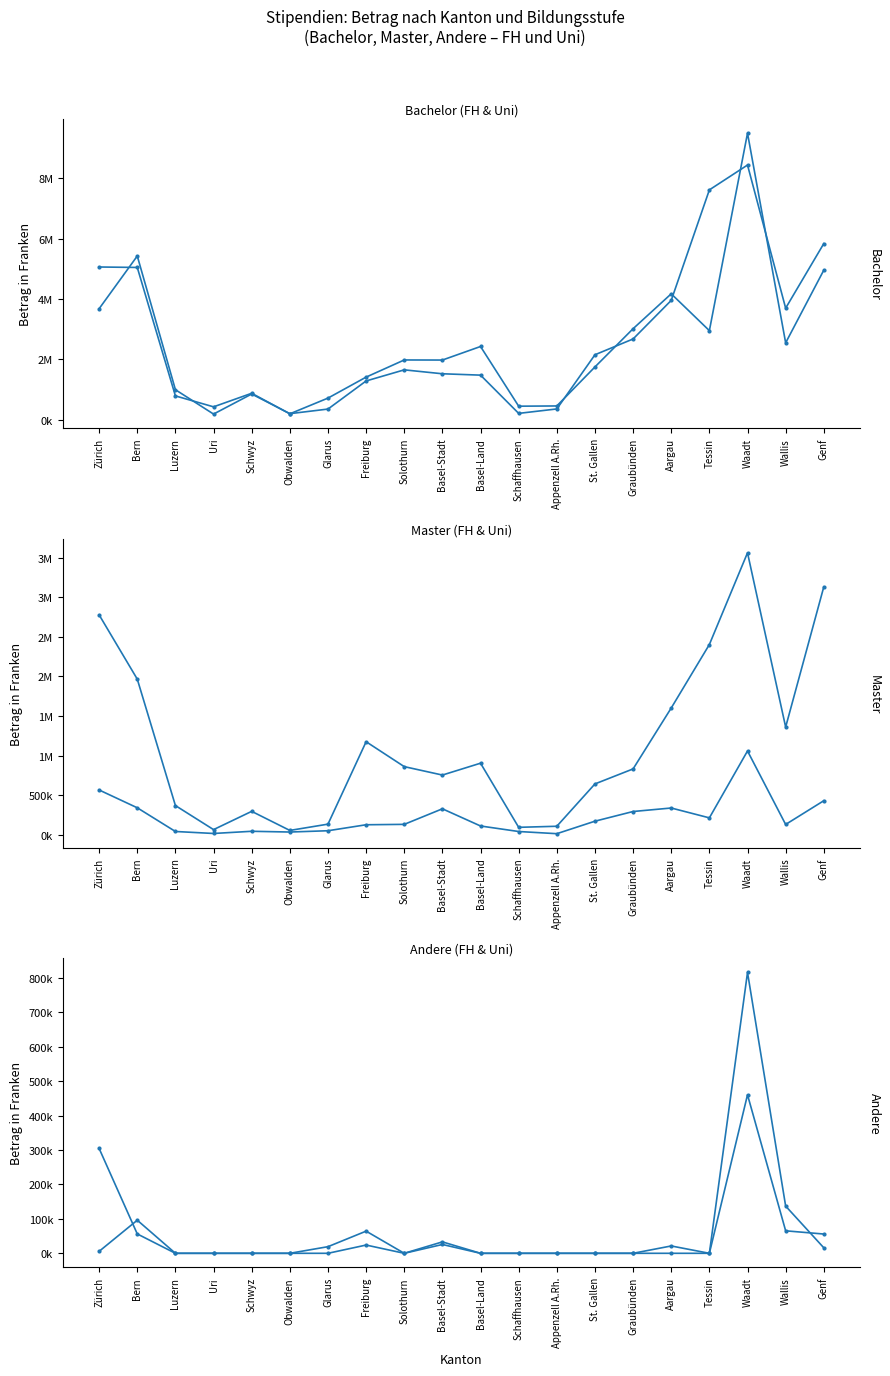

The FH Master series shows 29370 at Schwyz. True or false?

False